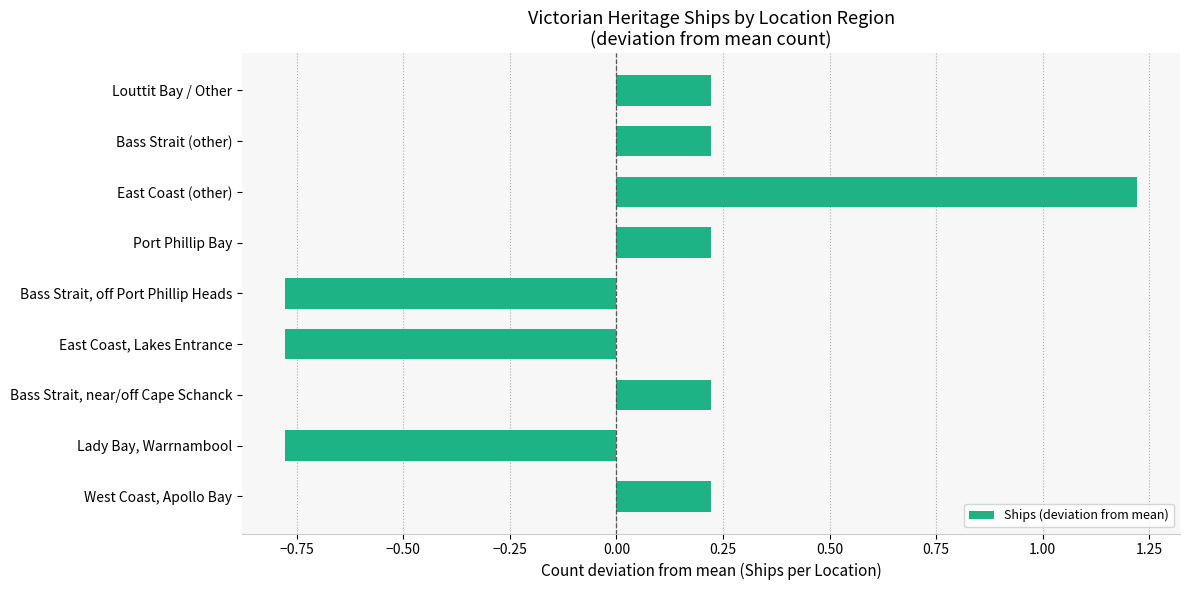

True or false: the data shows 0.1 at West Coast, Apollo Bay.

False